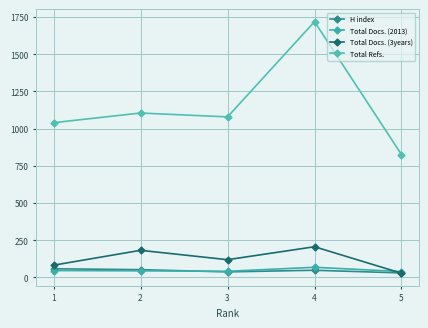

How many data points does each series have?

5